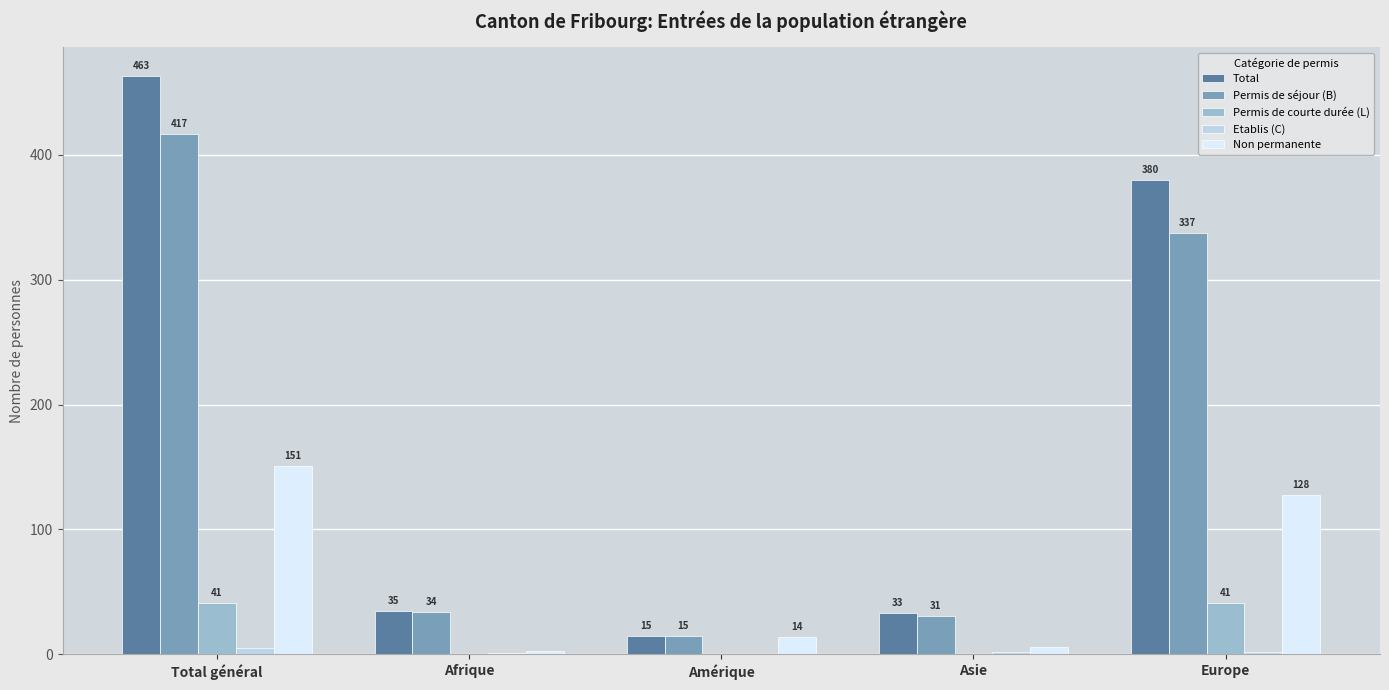

What is the sum of all Non permanente values?

302